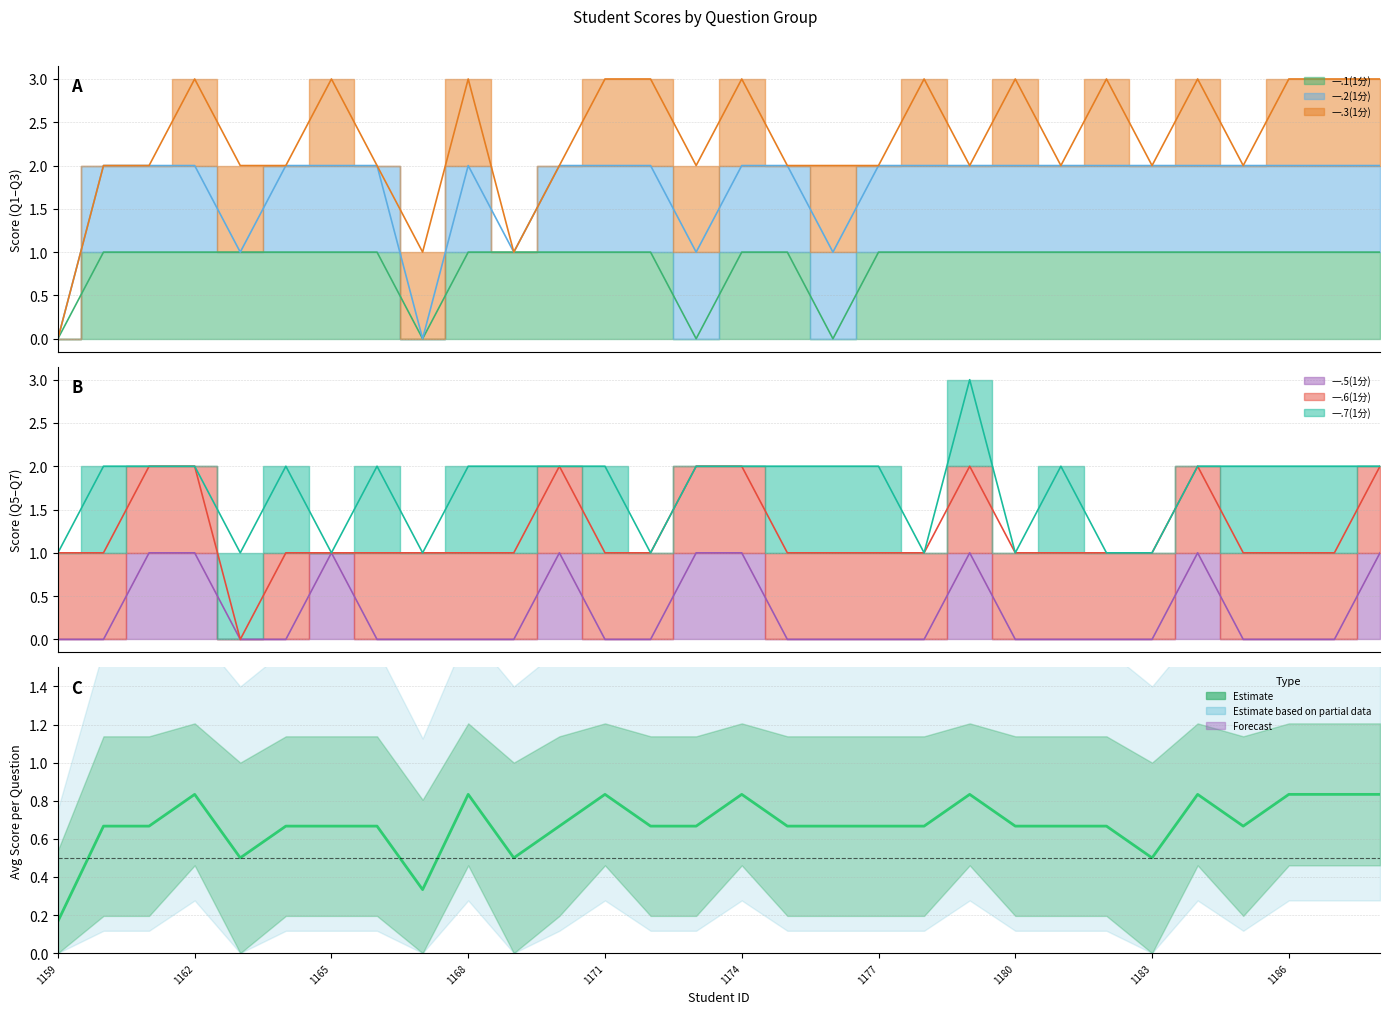

Reading right to left, extract all data points from this chart.

0.8	0.8	0.8	0.7	0.8	0.5	0.7	0.7	0.7	0.8	0.7	0.7	0.7	0.7	0.8	0.7	0.7	0.8	0.7	0.5	0.8	0.3	0.7	0.7	0.7	0.5	0.8	0.7	0.7	0.2